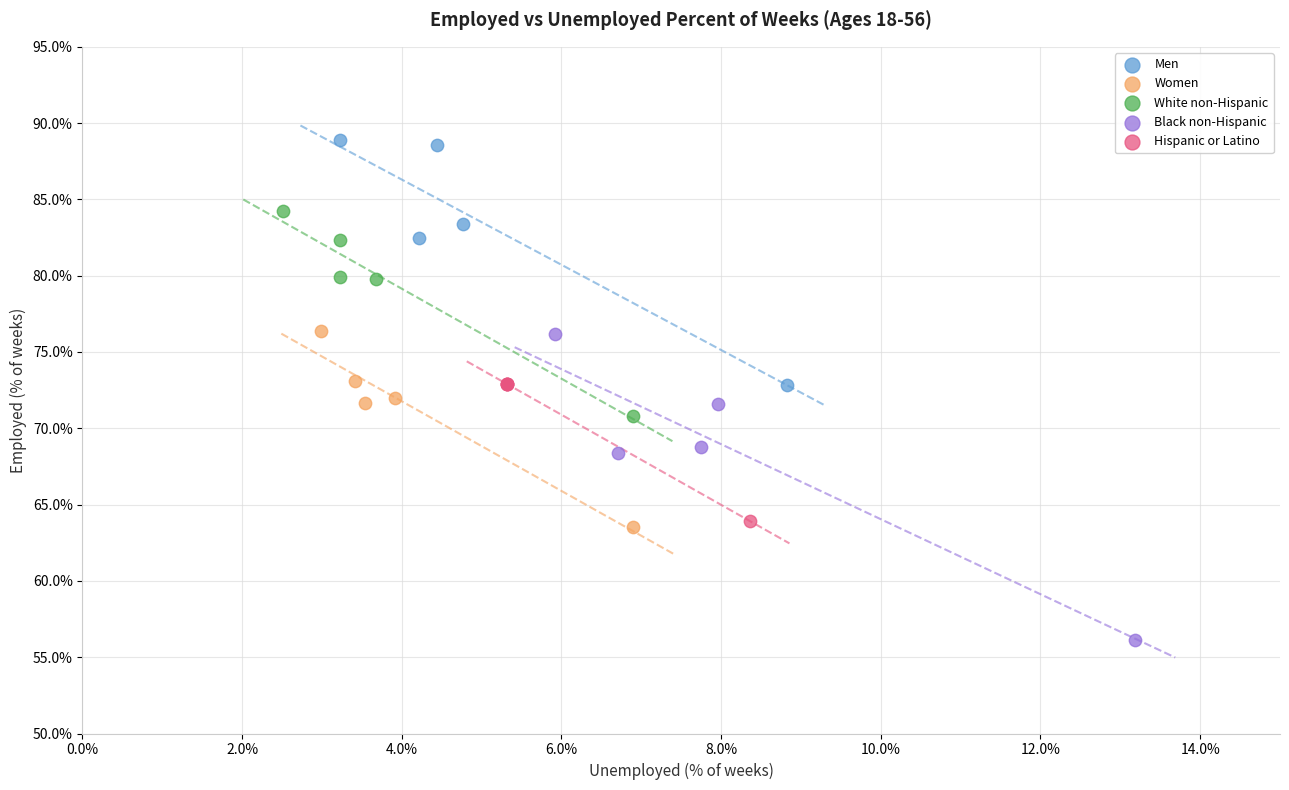

Which series reaches the maximum Y coordinate?

Men